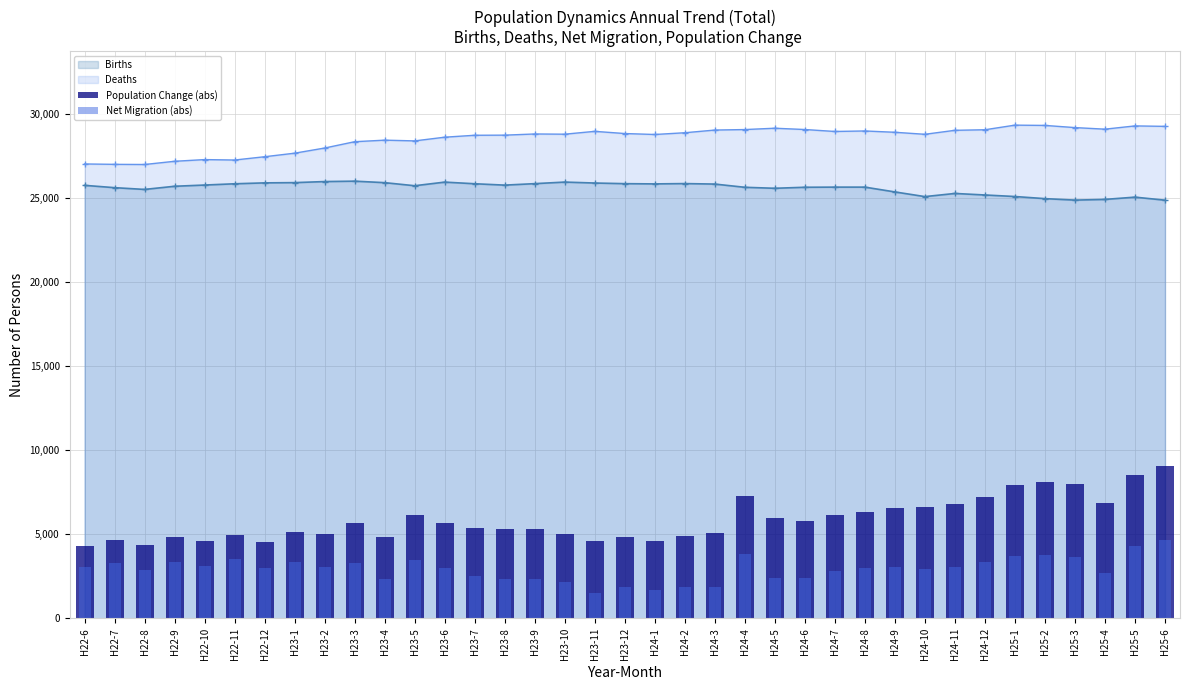

What is the label of the 19th bar from the left?

H23-12